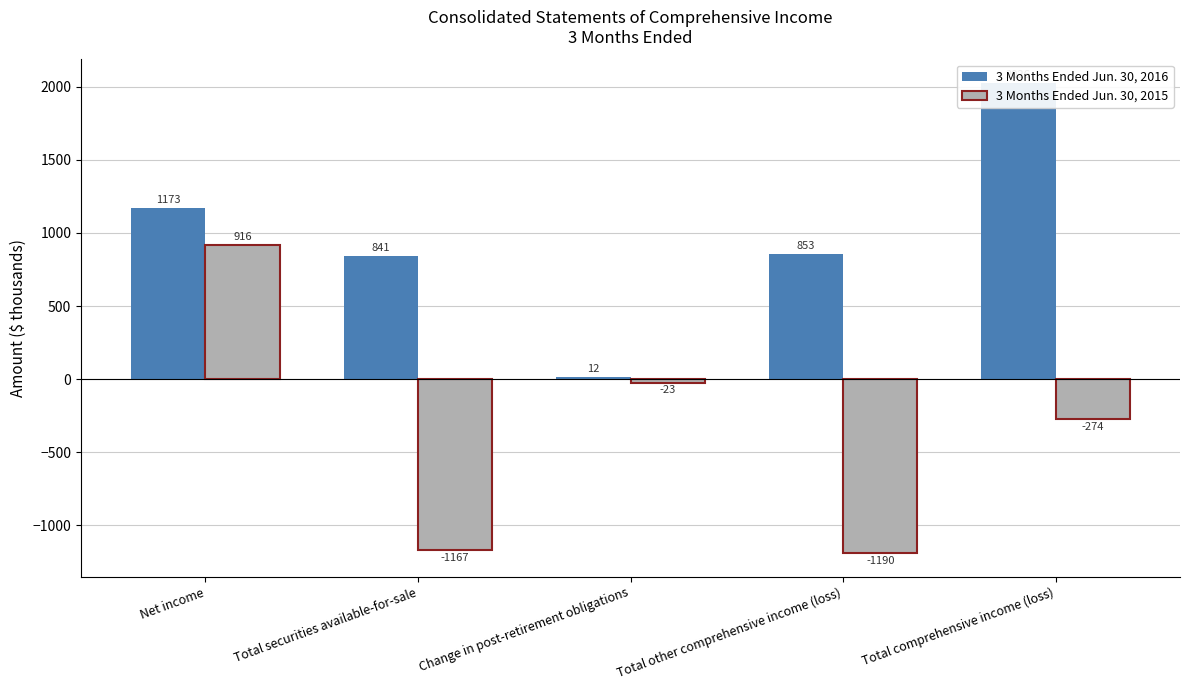

What is the lowest value of the 3 Months Ended Jun. 30, 2016 series?

12